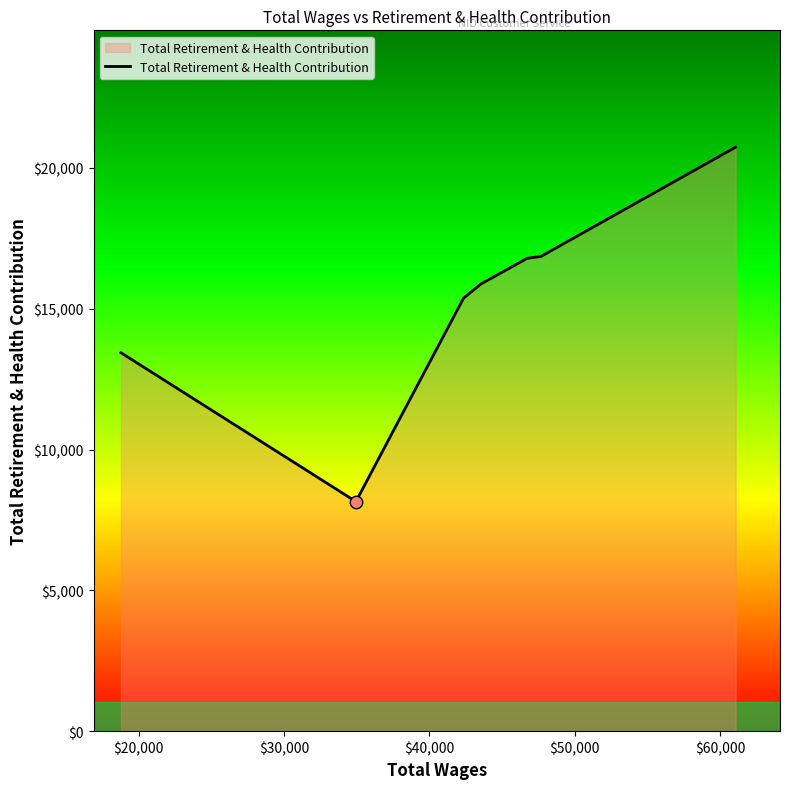

What is the sum of all values?

107235